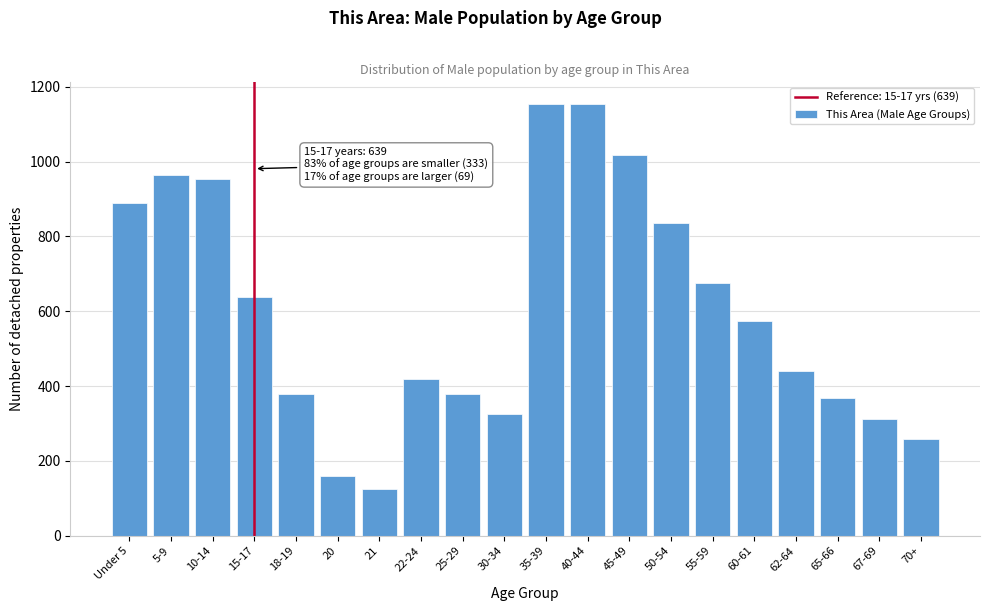

Reading left to right, what are all the values shown in this chart?

889	964	954	639	379	161	125	419	379	325	1154	1154	1017	835	676	574	440	369	312	258